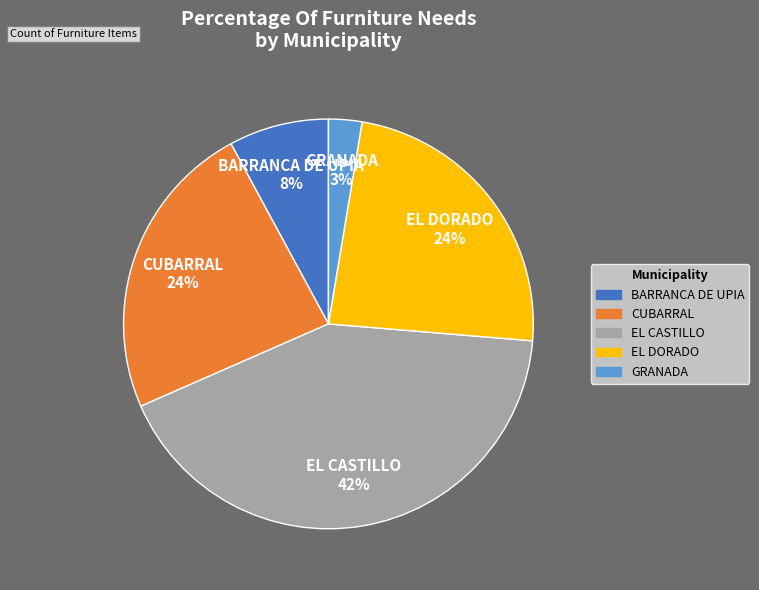

How many slices are in this pie chart?

5